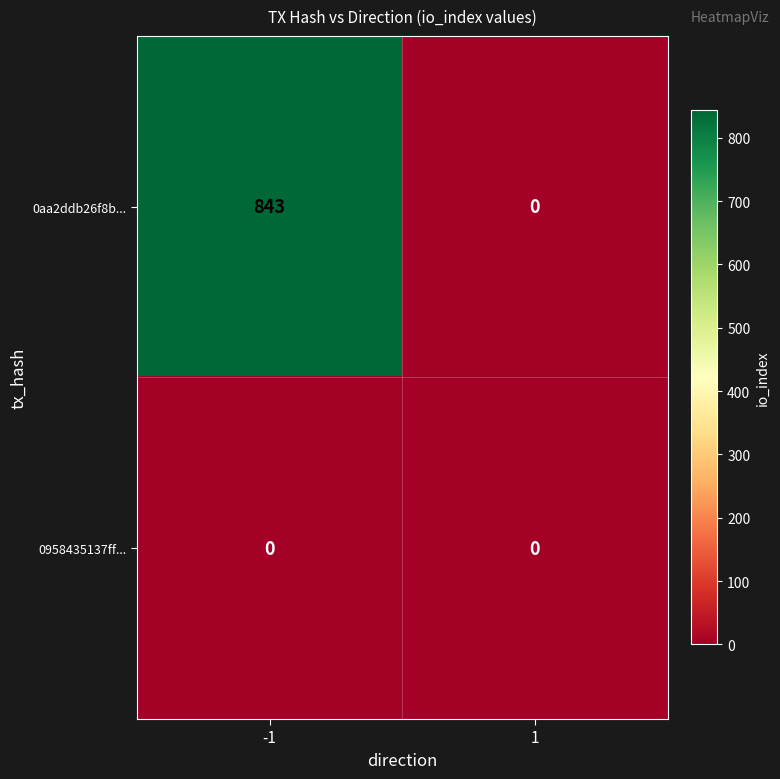

What is the difference between the highest and lowest values at -1?

843